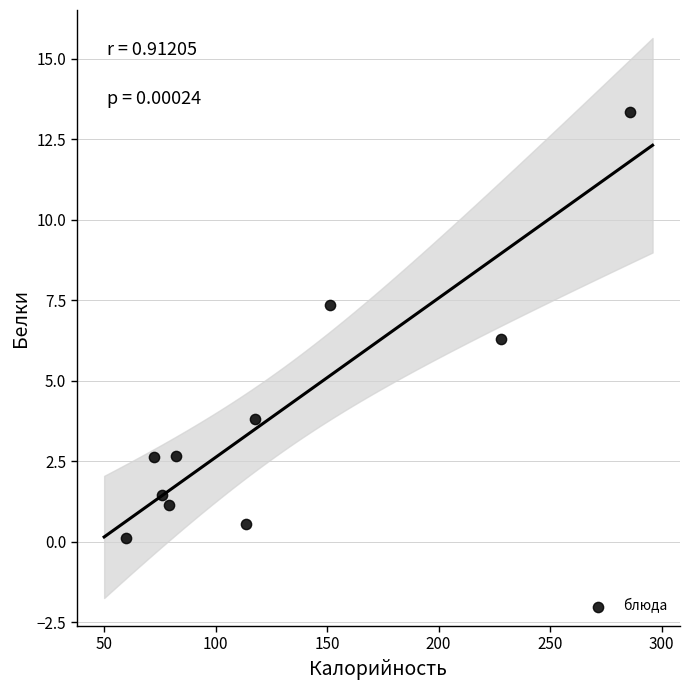

What Y value in the scatter plot is closest to 6?

6.3